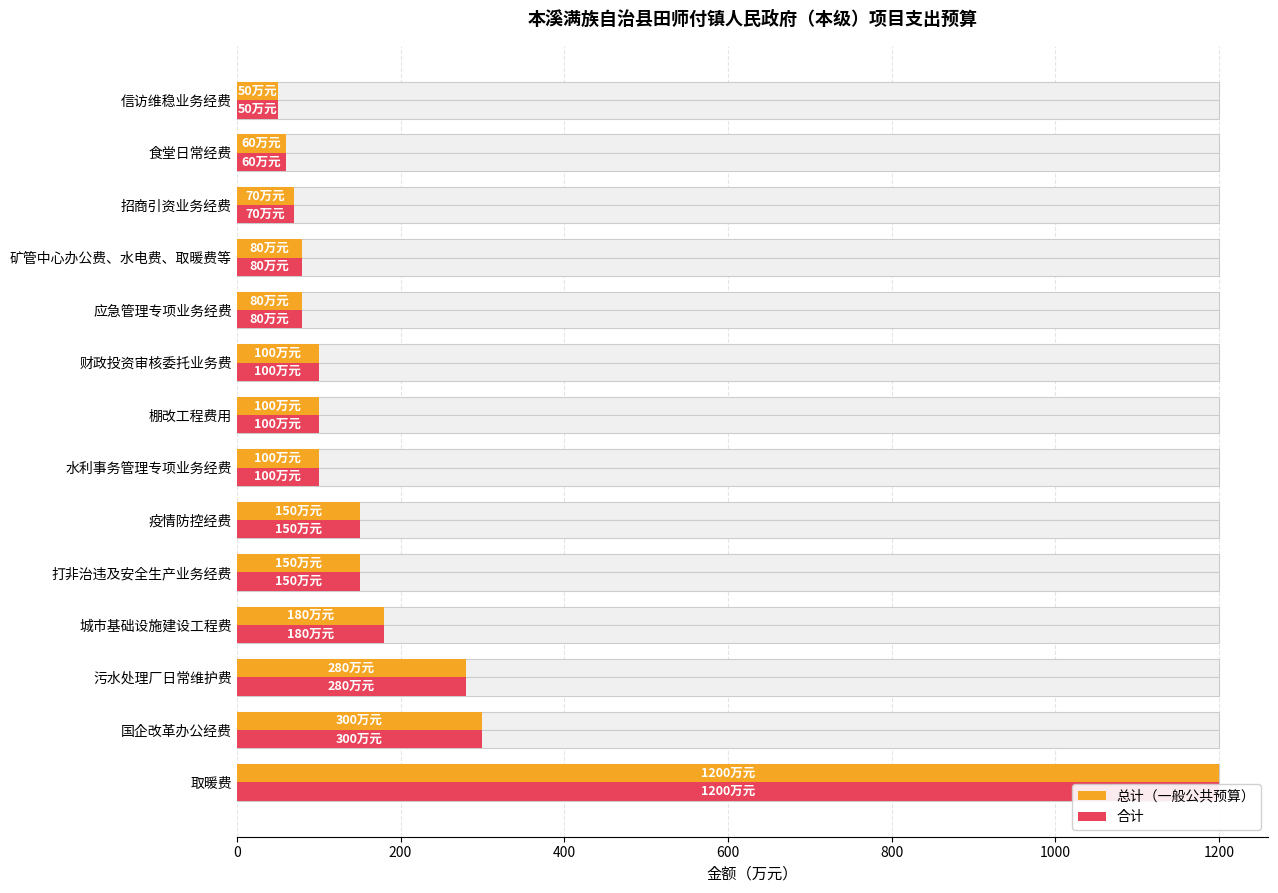

Is it true that 合计 equals 300 at 国企改革办公经费?

True